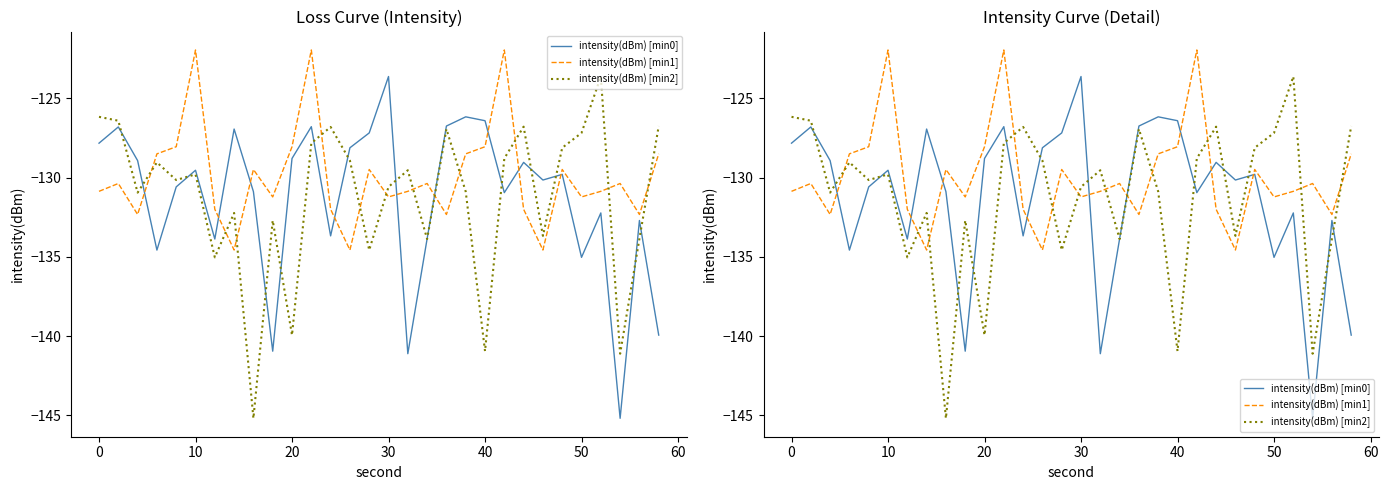

Which series has the widest spread of values?

intensity(dBm) [min0]